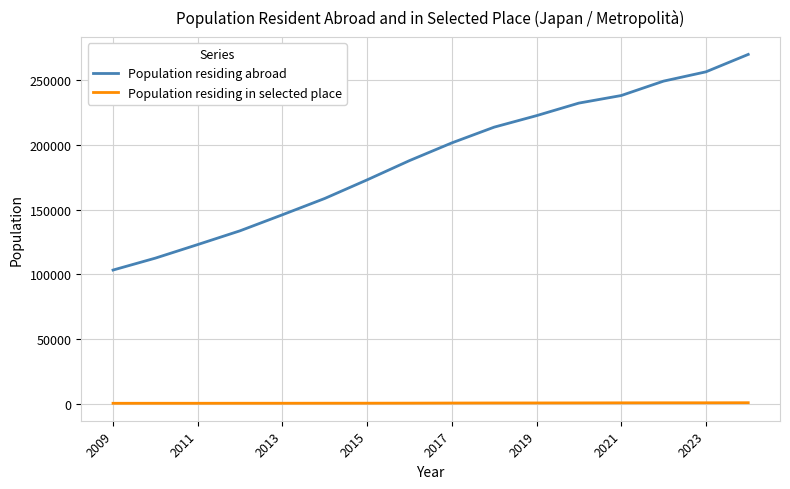

Does the chart display data point markers on the line(s)?

No